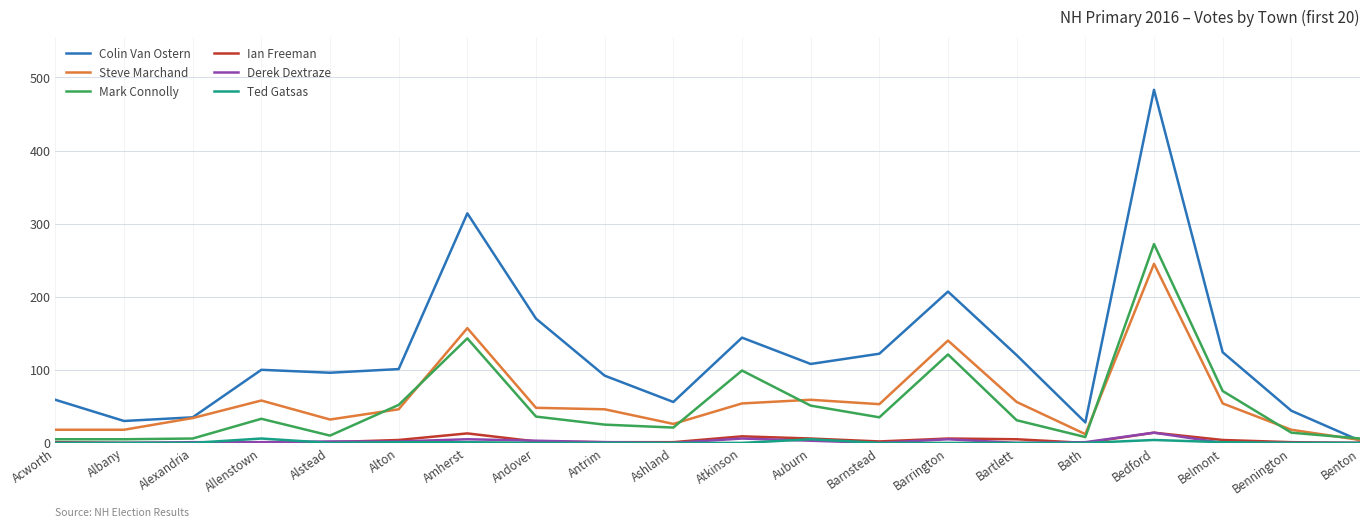

At which category is the sum across all series the highest?

Bedford